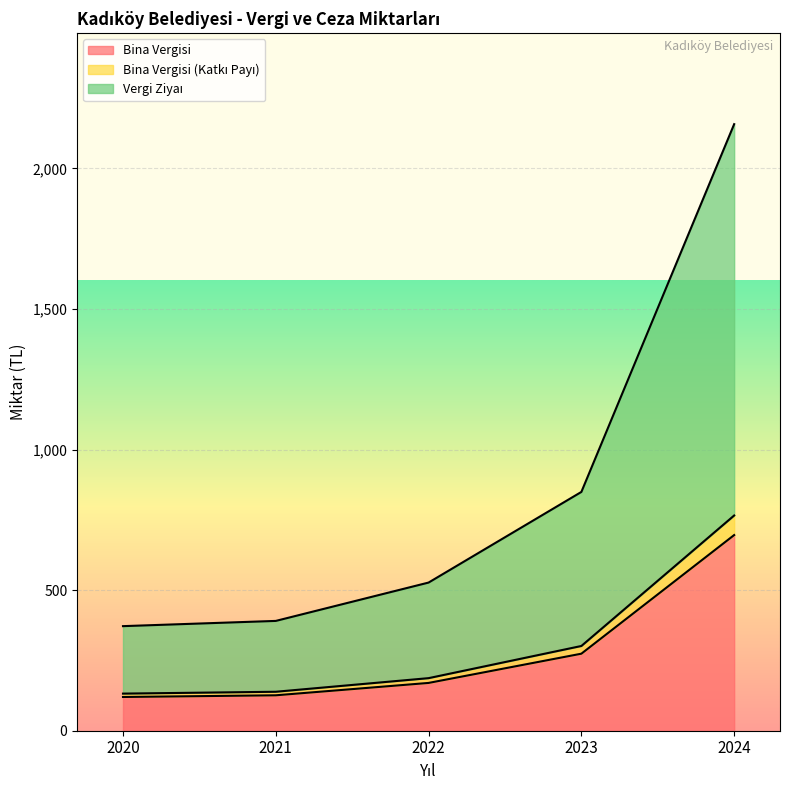

The value of Bina Vergisi at 2021 is 210.0. True or false?

False